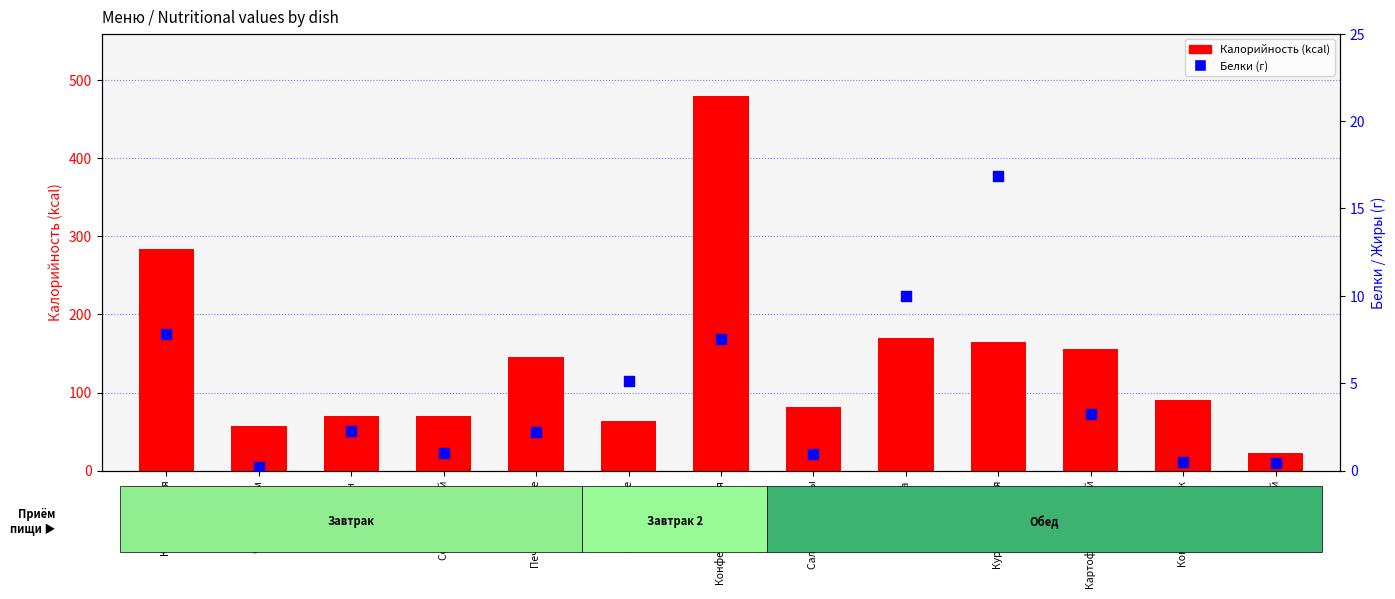

At how many categories does at least one series exceed 443?

1